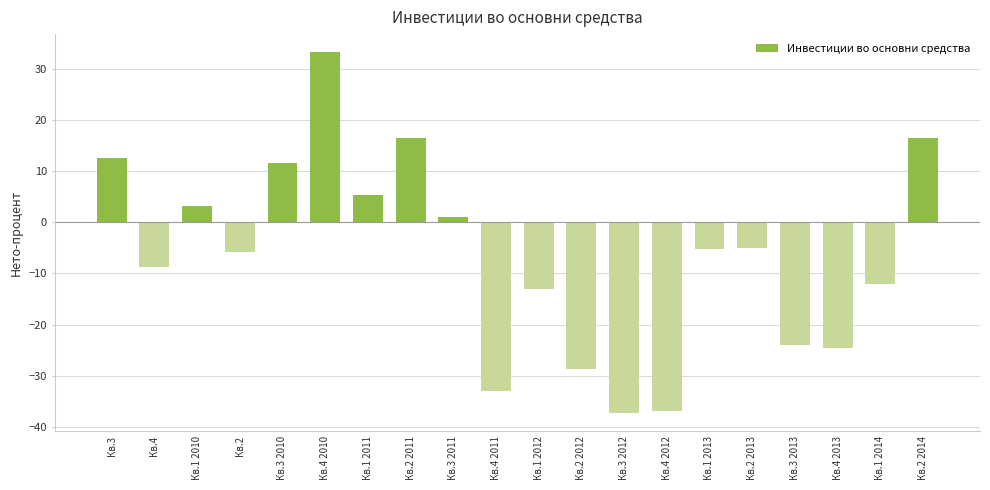

At which label does the data first exceed -5?

Кв.3